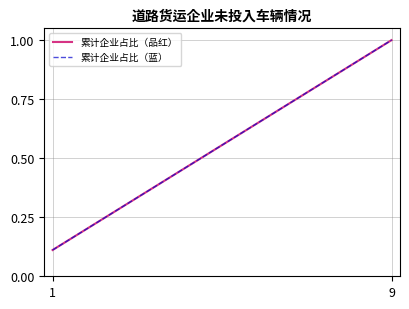

True or false: 累计企业占比（蓝） and 累计企业占比（品红） intersect in this chart.

False